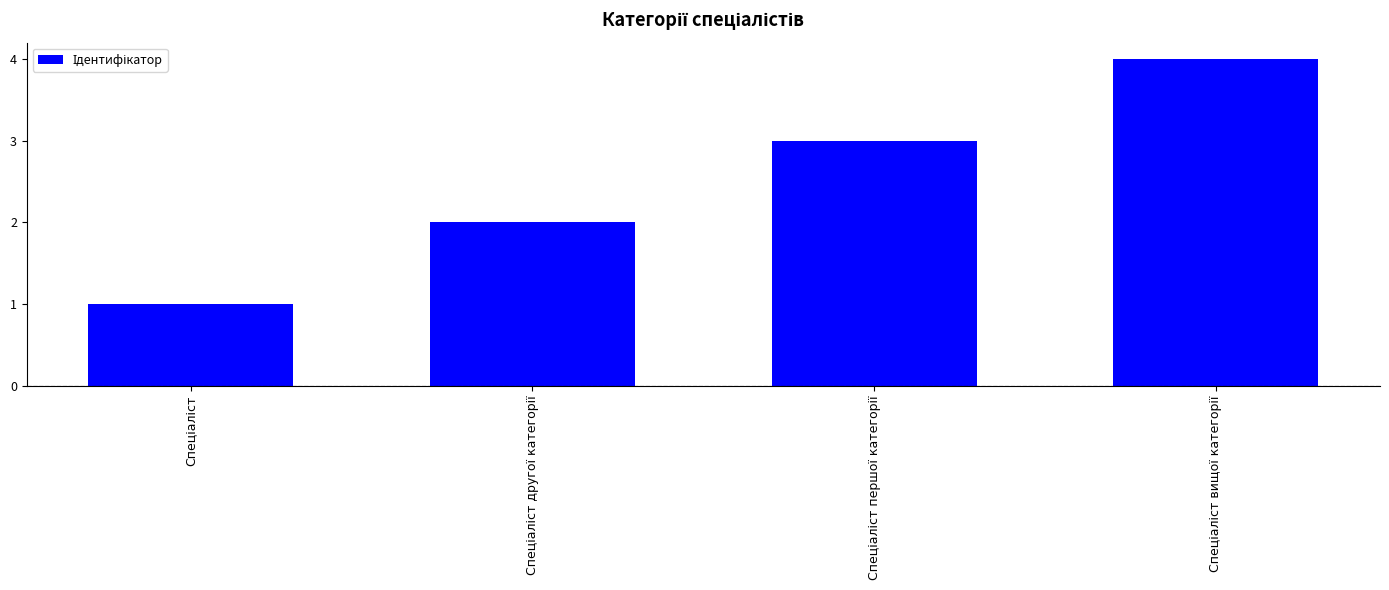

What is the difference between the maximum and minimum values?

3